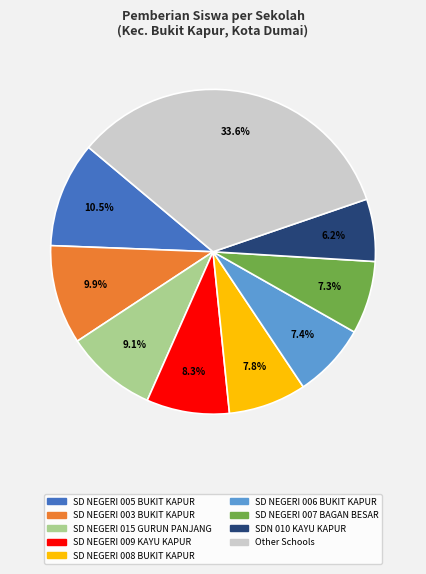

Is there any slice that represents more than half of the pie?

No